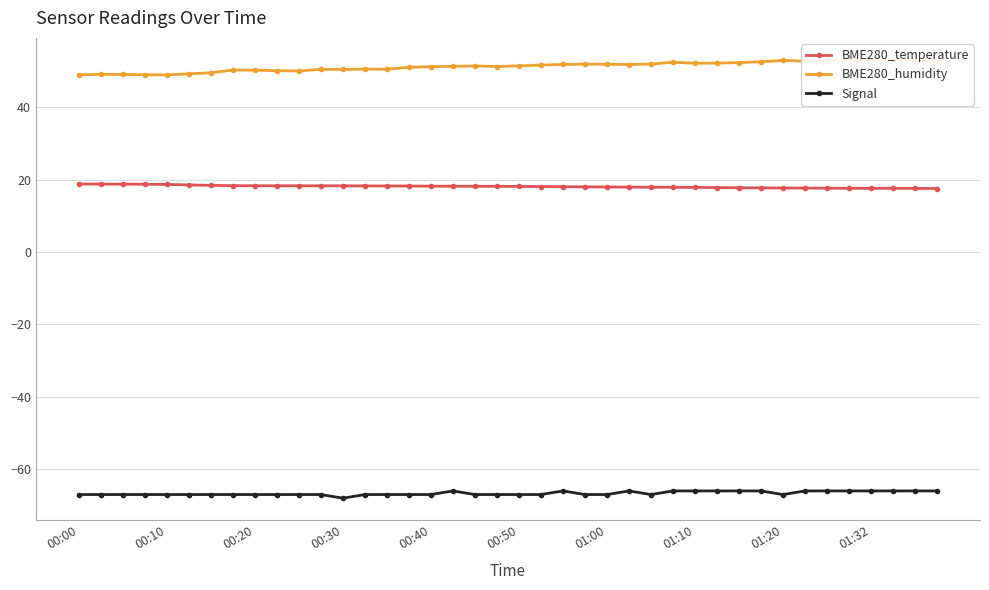

What is the maximum value for BME280_temperature?

18.8